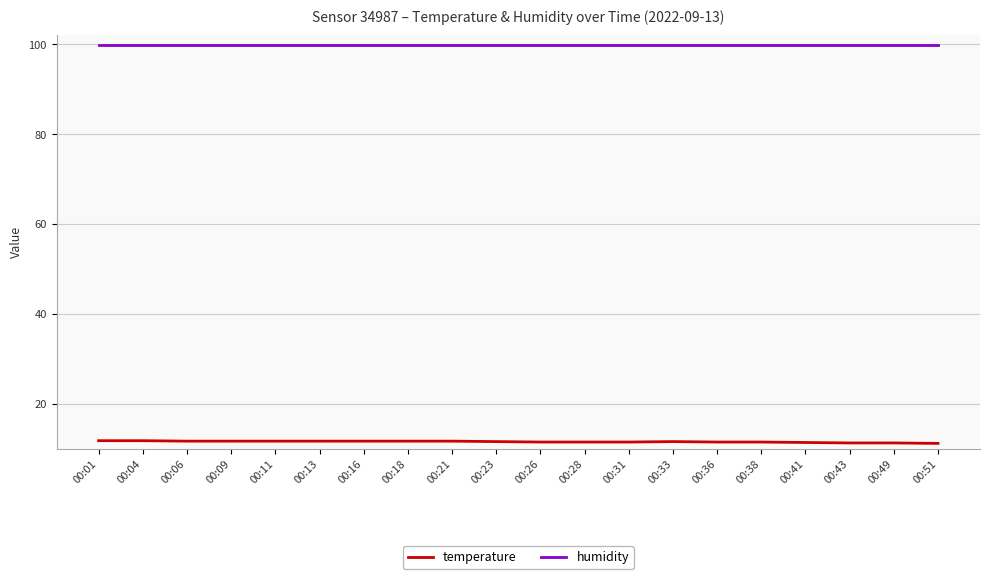

What is the difference between the temperature values at 00:06 and 00:28?

0.2